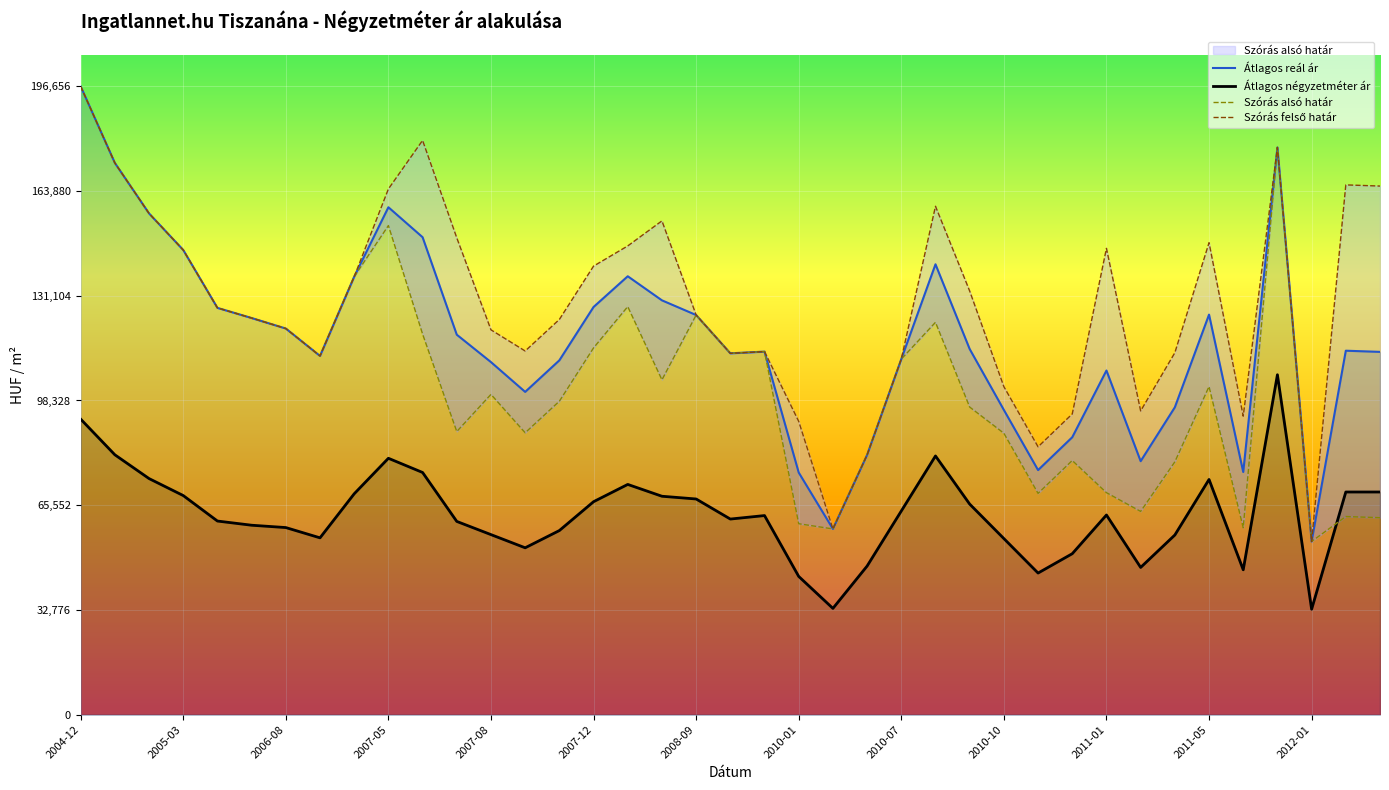

What is the difference between the Átlagos reál ár values at 2012-01 and 2010-07?

57078